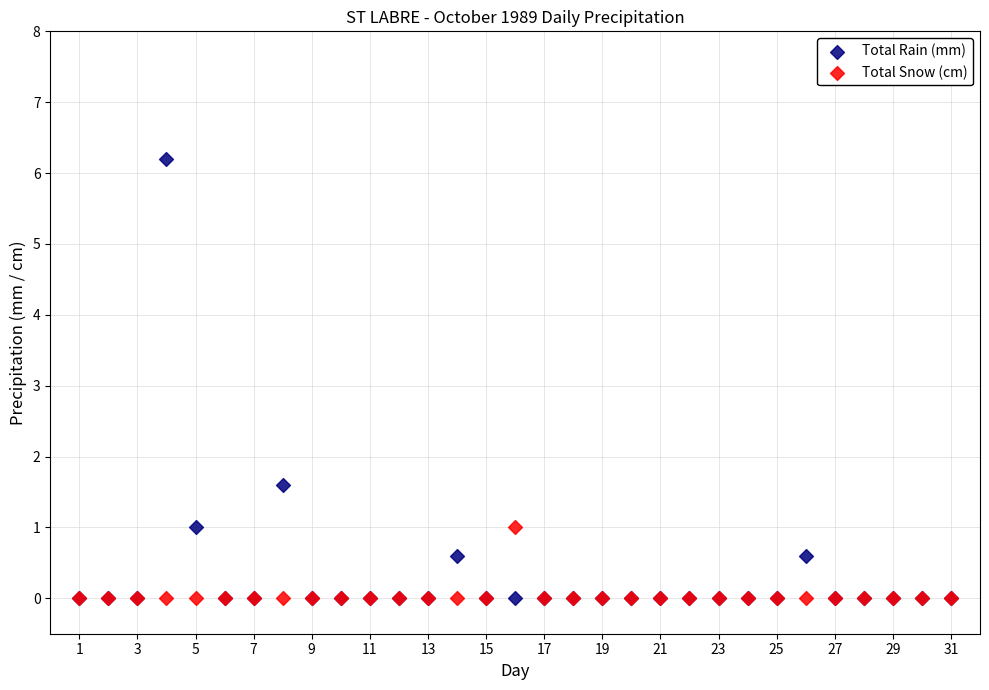

Which series contains the highest Y value?

Total Rain (mm)